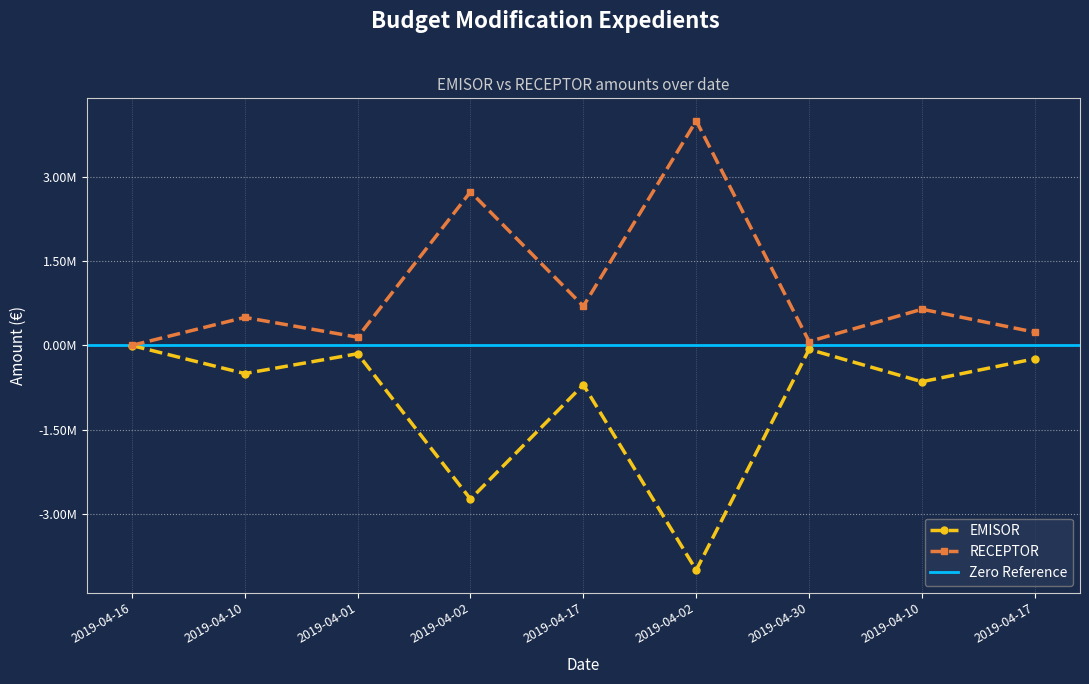

Is it true that EMISOR equals -33671.1 at 2019-04-30?

False